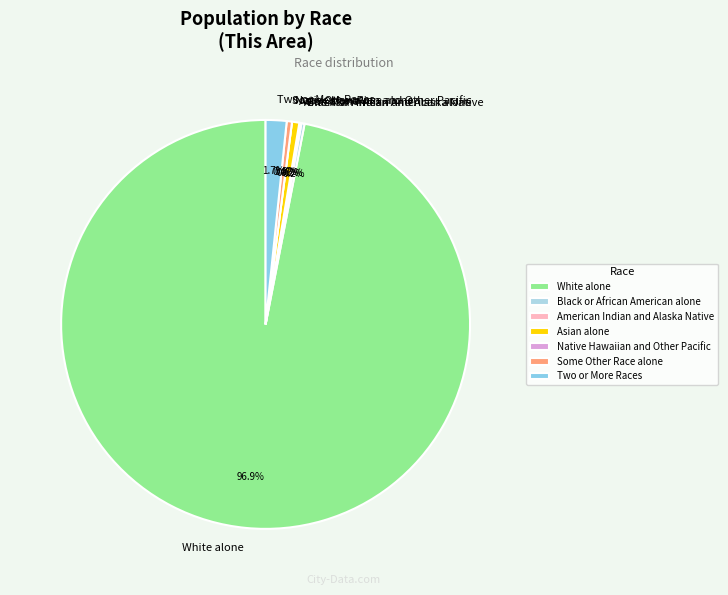

To the nearest percent, what is the average slice percentage?

14%